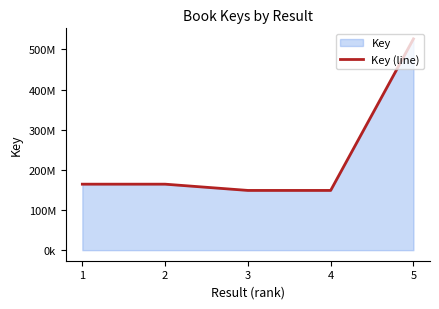

The value at 5 is 526049918. True or false?

True